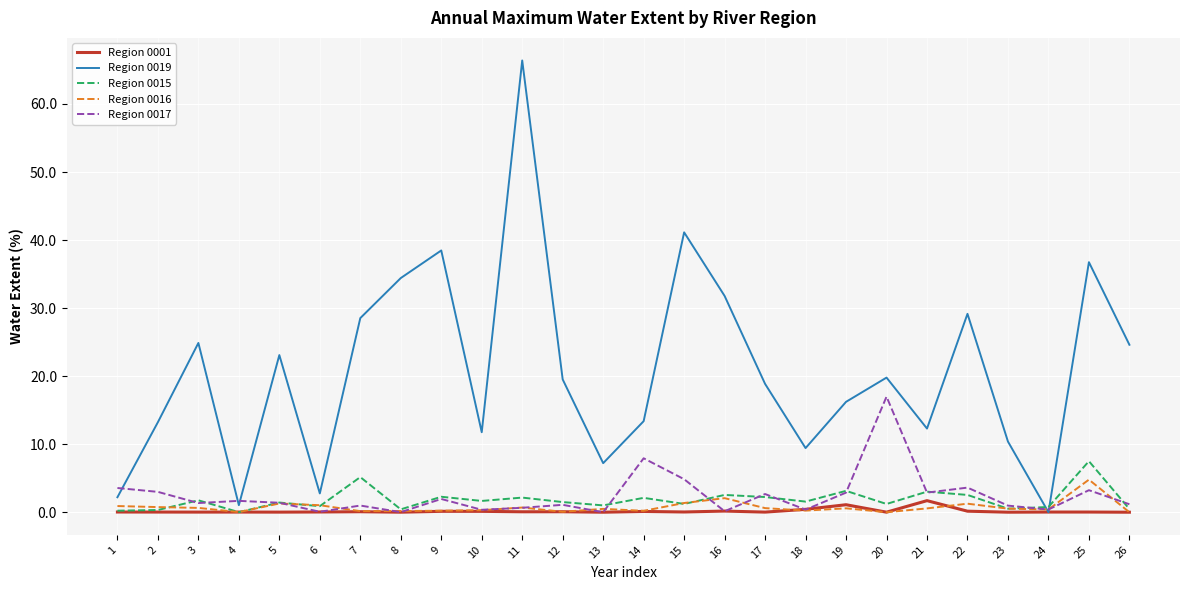

True or false: Region 0015 has a value of 0.4 at 8.

True